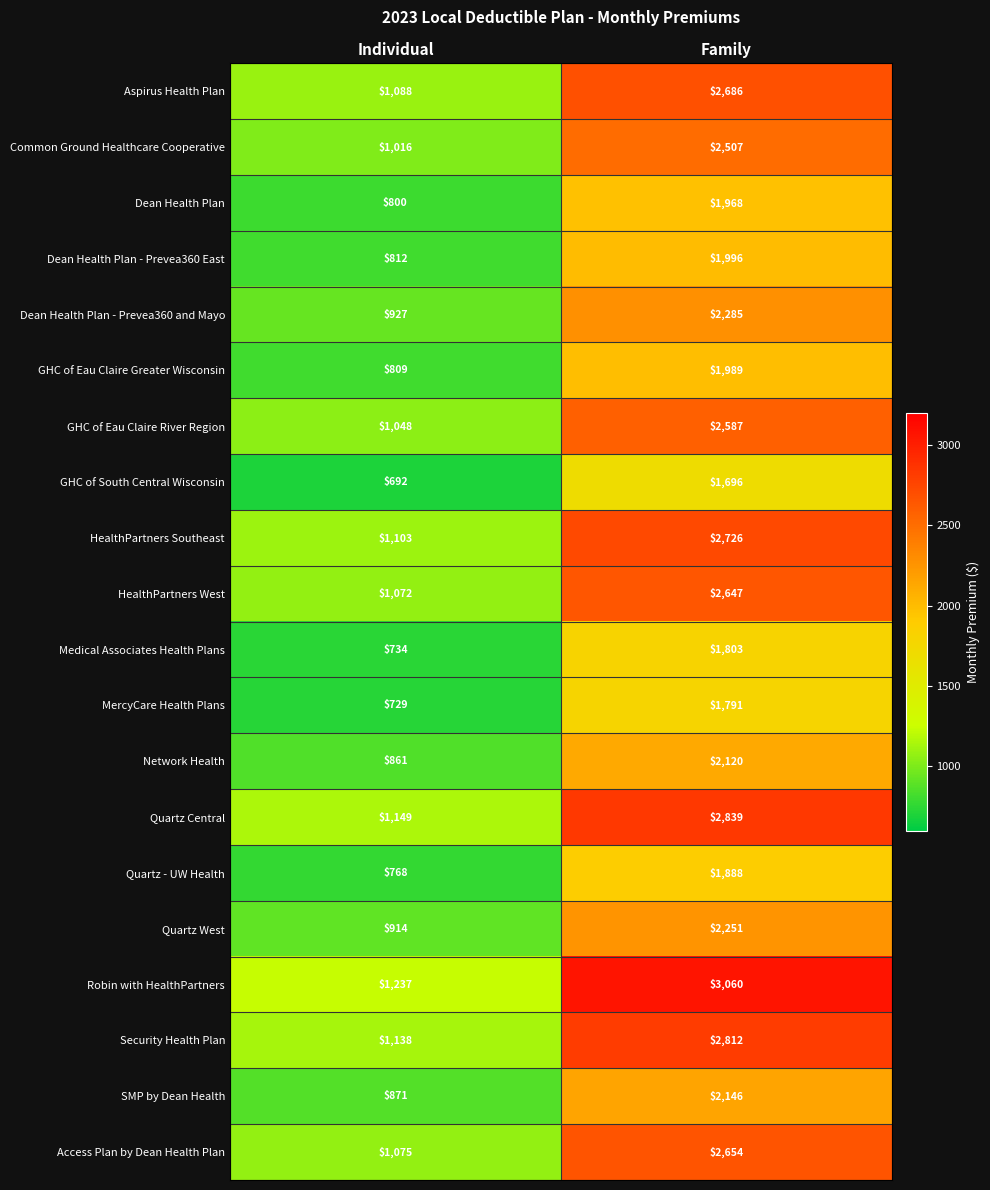

Rank the series at Individual from highest to lowest value.

Robin with HealthPartners, Quartz Central, Security Health Plan, HealthPartners Southeast, Aspirus Health Plan, Access Plan by Dean Health Plan, HealthPartners West, GHC of Eau Claire River Region, Common Ground Healthcare Cooperative, Dean Health Plan - Prevea360 and Mayo, Quartz West, SMP by Dean Health, Network Health, Dean Health Plan - Prevea360 East, GHC of Eau Claire Greater Wisconsin, Dean Health Plan, Quartz - UW Health, Medical Associates Health Plans, MercyCare Health Plans, GHC of South Central Wisconsin